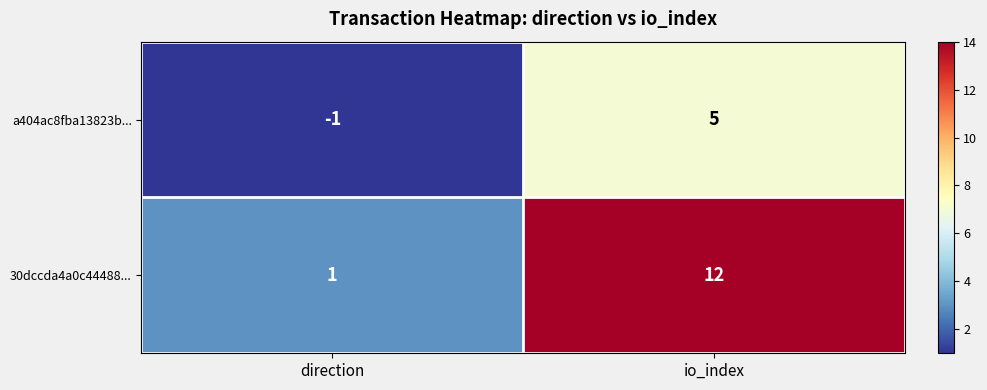

Which series has the largest total across all categories?

30dccda4a0c44488...